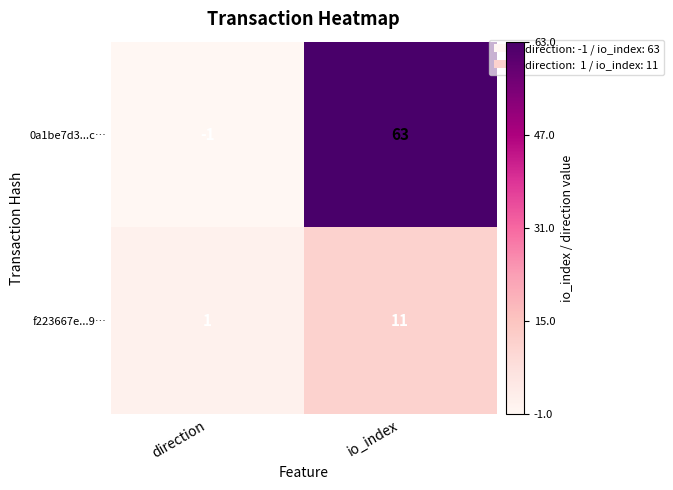

Rank the series by their maximum value, from lowest to highest.

f223667e...9…, 0a1be7d3...c…